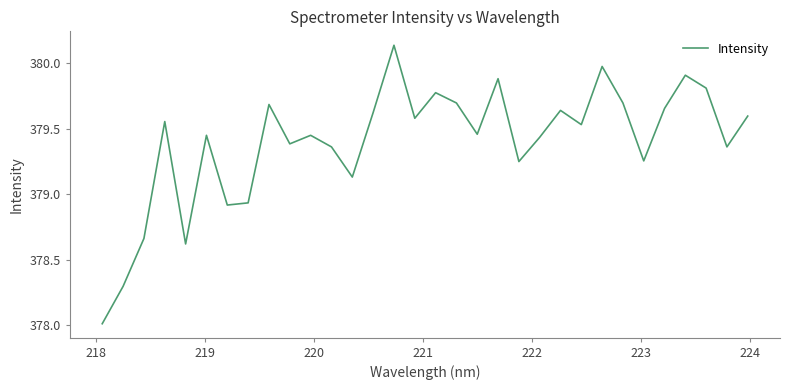

What is the difference between the maximum and minimum values?

2.1